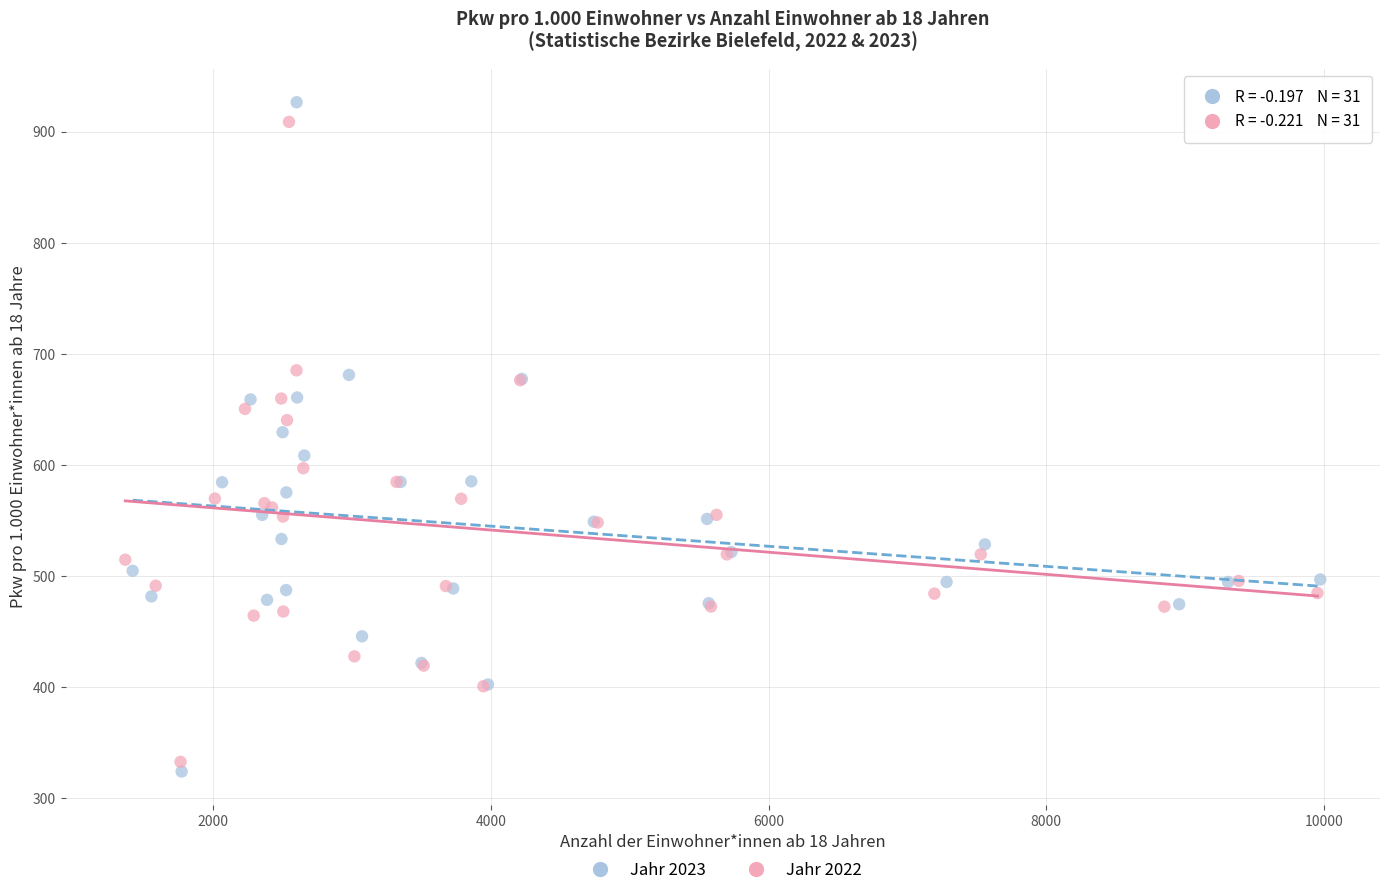

Which series contains the lowest Y value?

Jahr 2023